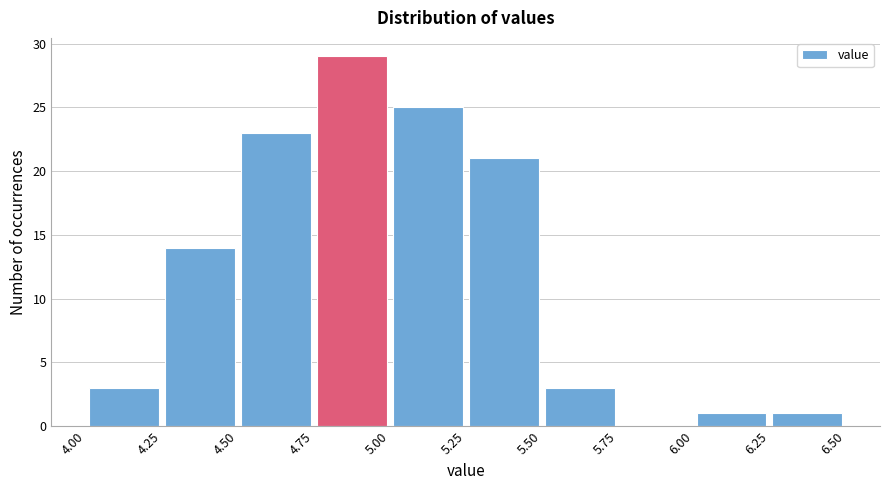

Reading left to right, transcribe this chart: for each bar, give the range it covers on the x-axis and its height. The values are not printed on the chart, so give them approximately, as read against the axis.

4.00 to 4.25: 3
4.25 to 4.50: 14
4.50 to 4.75: 23
4.75 to 5.00: 29
5.00 to 5.25: 25
5.25 to 5.50: 21
5.50 to 5.75: 3
5.75 to 6.00: 0
6.00 to 6.25: 1
6.25 to 6.50: 1